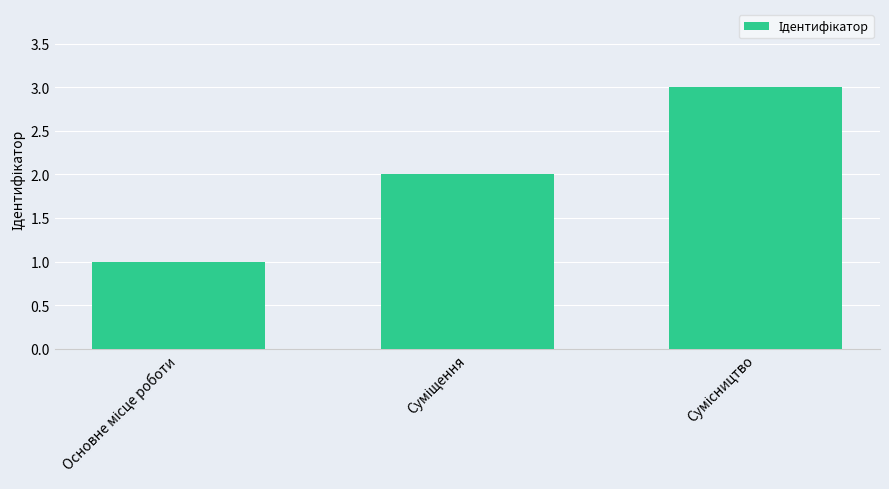

What is the sum of all values?

6